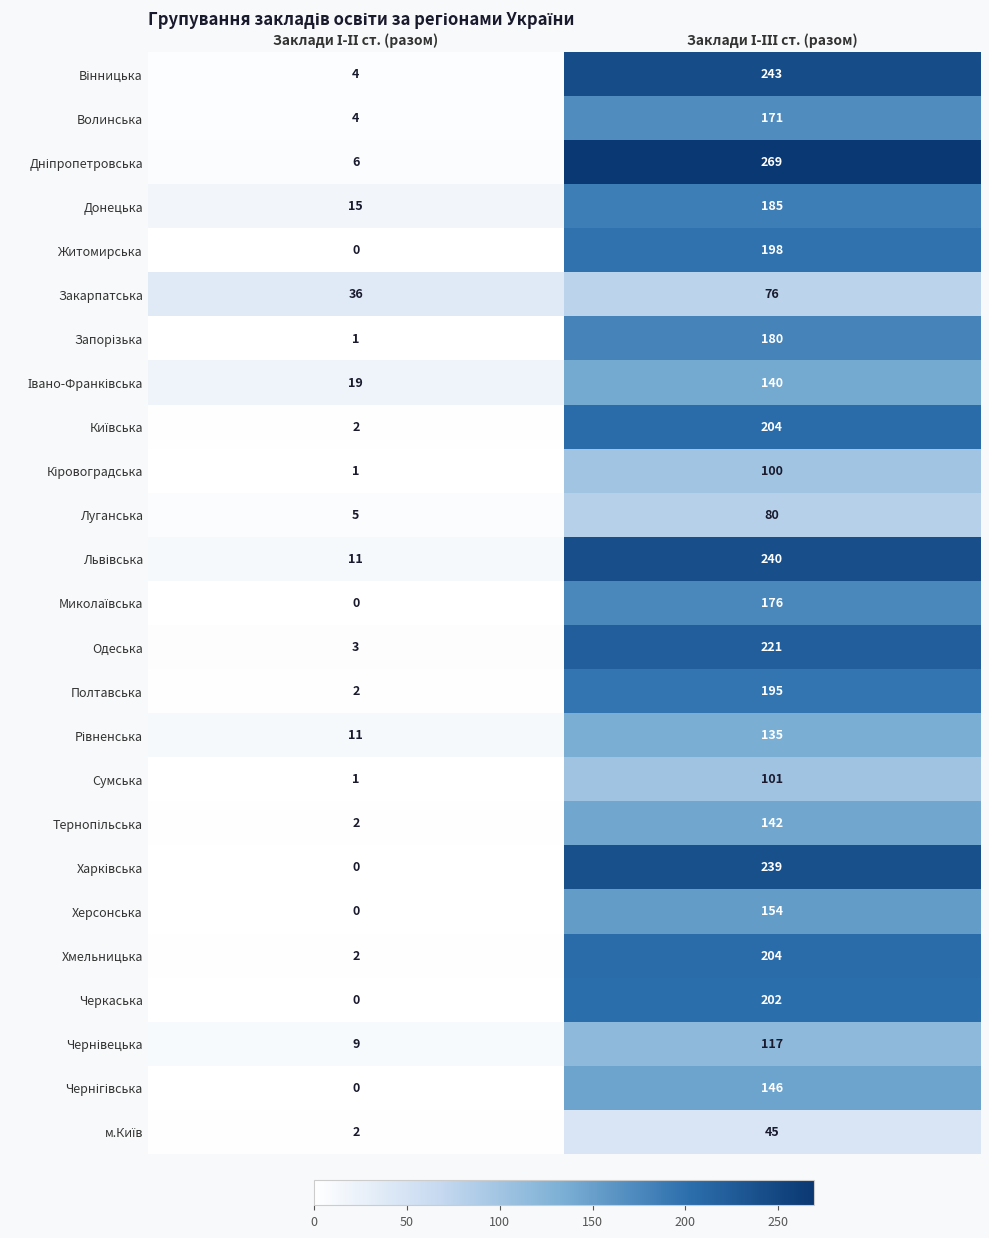

What is the maximum value for Закарпатська?

76